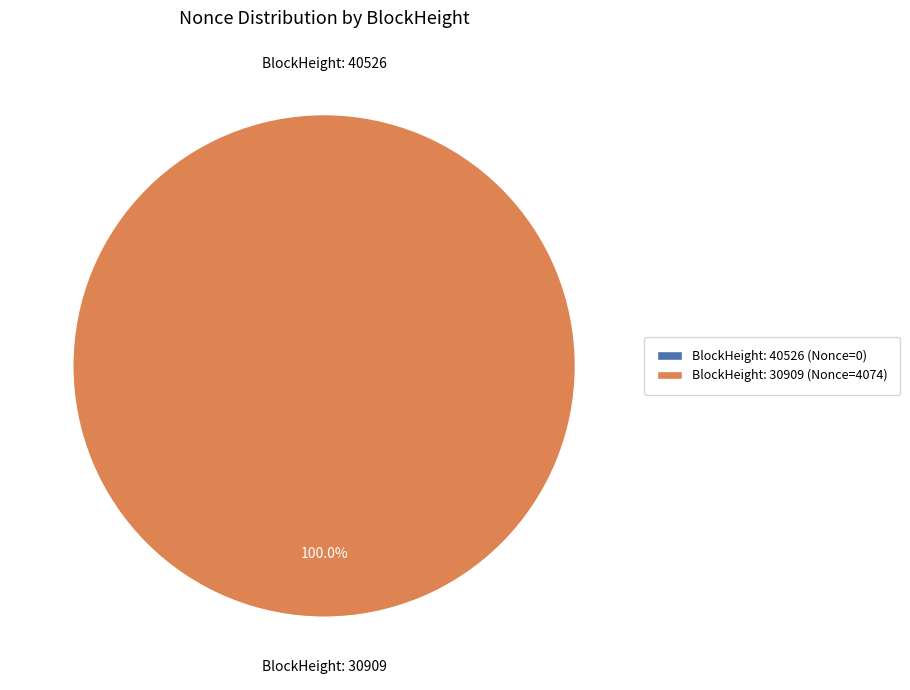

How many slices are in this pie chart?

2